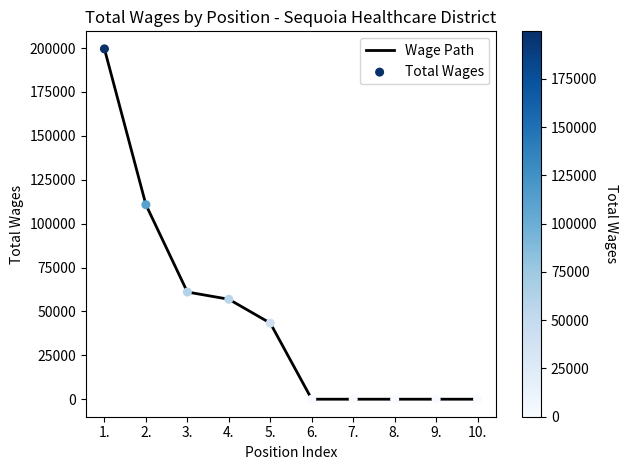

Between 9. and 1., which is larger?

1.